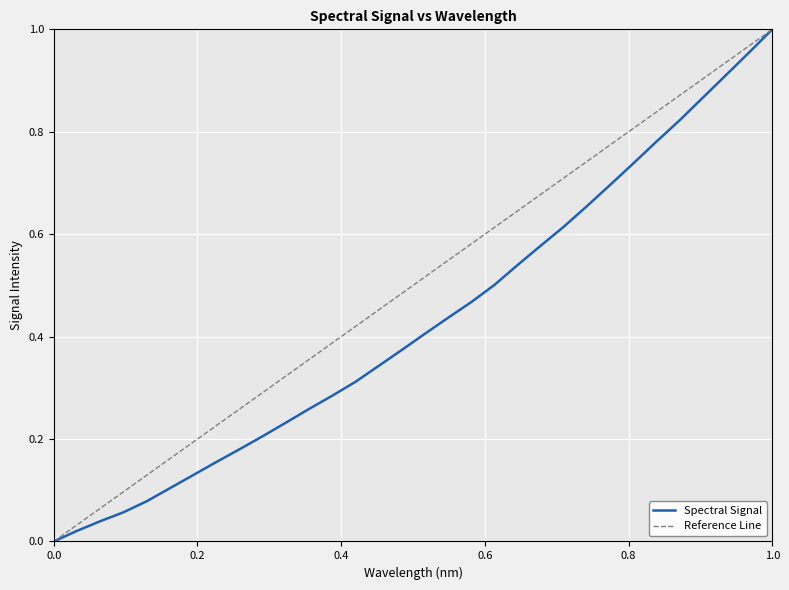

Is it true that Spectral Signal equals -0.5 at 0.0?

False